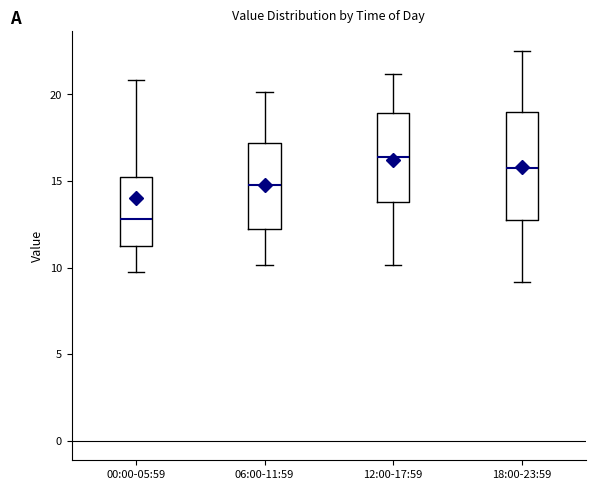

Which box's median line is the highest?

12:00-17:59